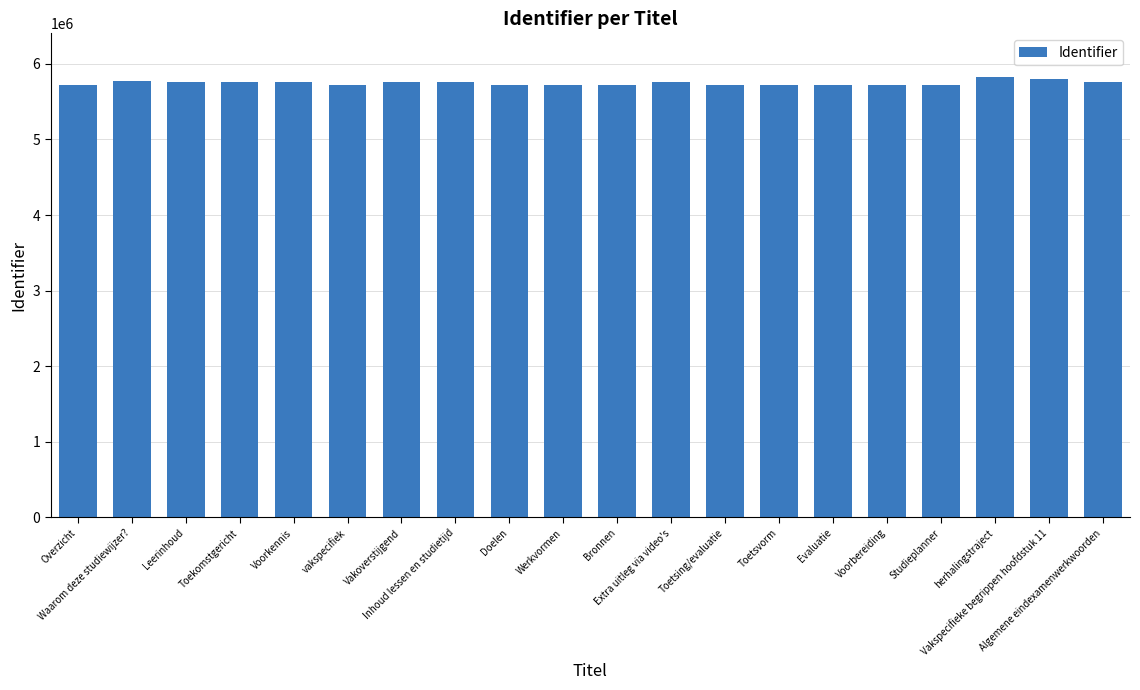

What position from the right is Voorkennis?

16